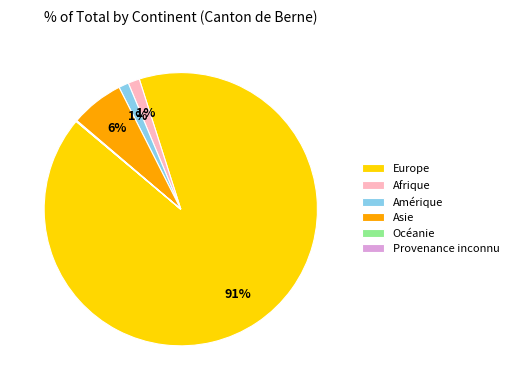

Which slice represents more than half of the pie?

Europe